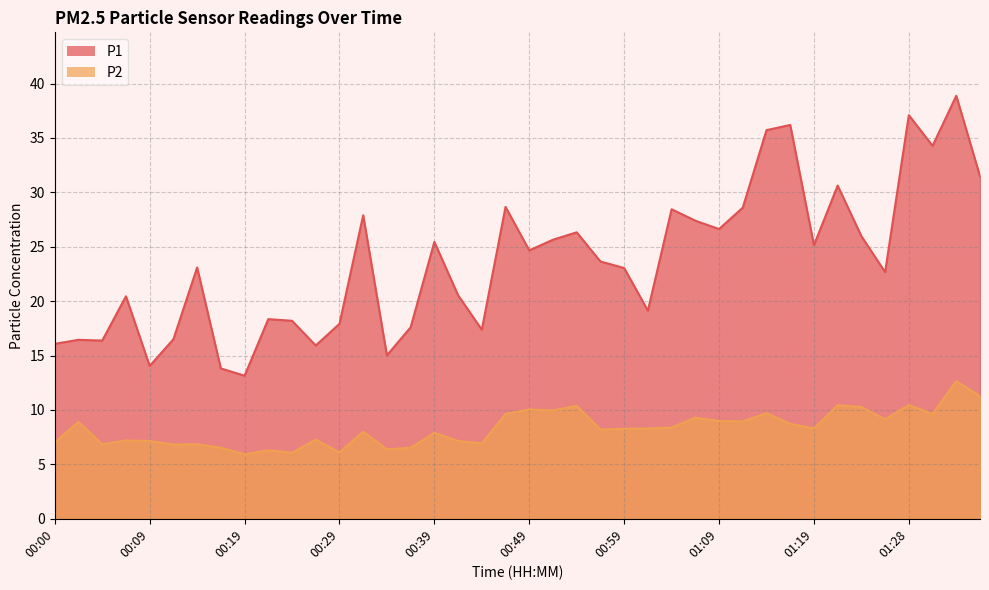

Rank the series by their maximum value, from lowest to highest.

P2, P1